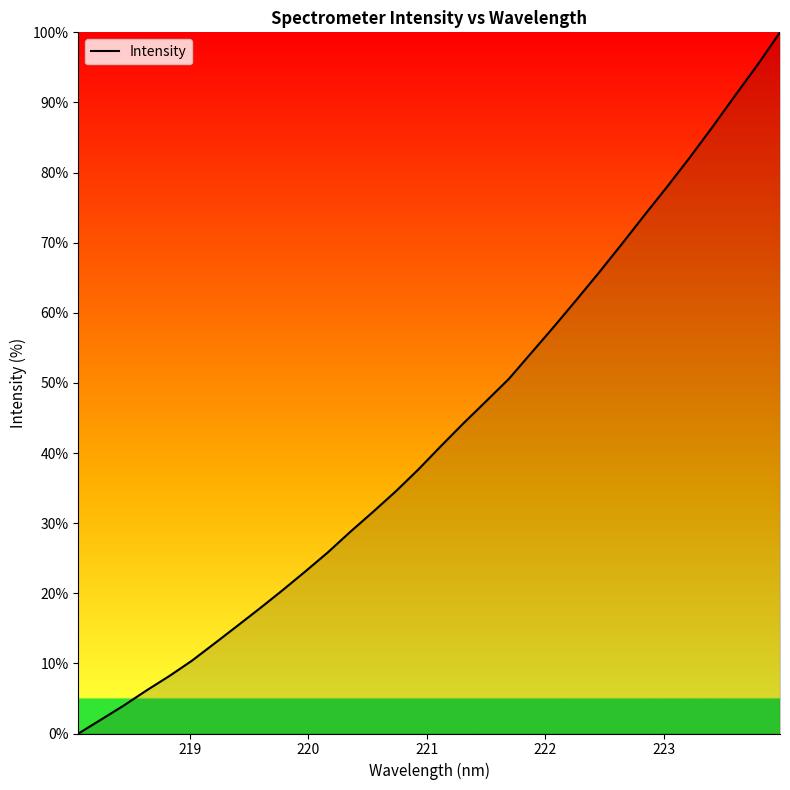

What is the greatest value displayed?

100.0